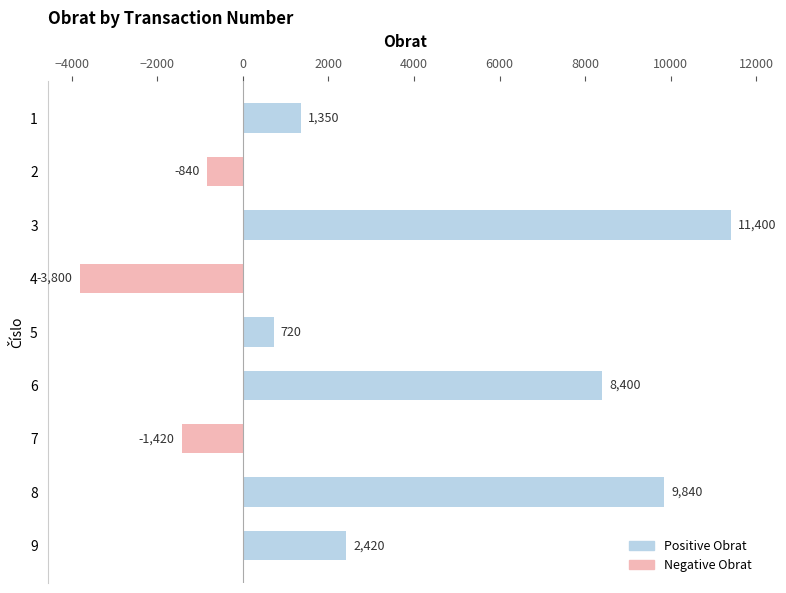

Reading bottom to top, transcribe all the data shown in this chart.

2420	9840	-1420	8400	720	-3800	11400	-840	1350